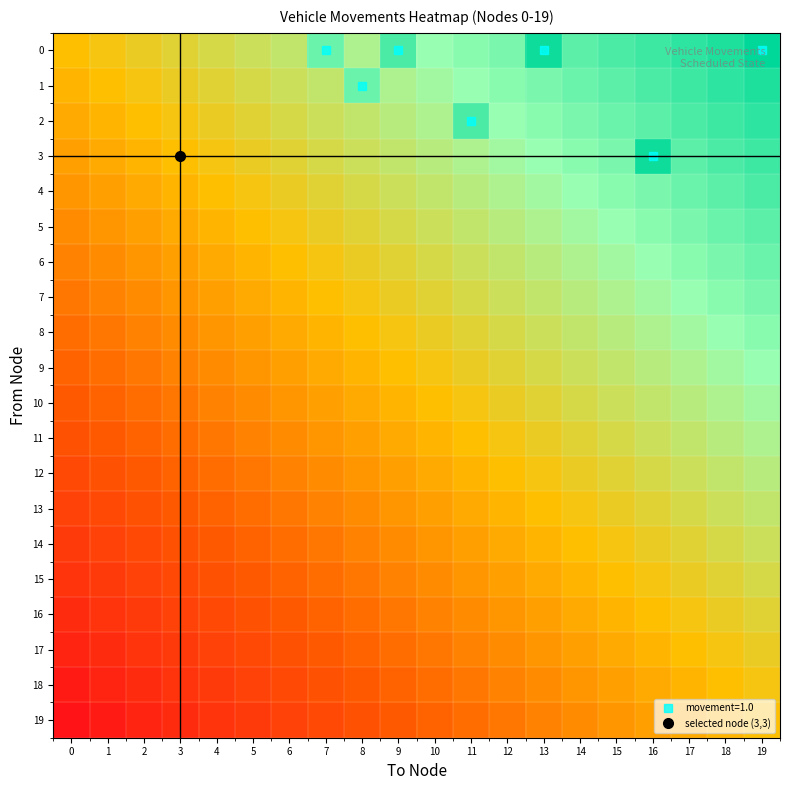

Reading left to right, extract all data points from this chart.

0: 0=0.0	1=0.1	2=0.1	3=0.1	4=0.2	5=0.2	6=0.3	7=0.6	8=0.4	9=0.8	10=0.5	11=0.6	12=0.6	13=0.9	14=0.7	15=0.8	16=0.8	17=0.8	18=0.9	19=1.2
1: 0=-0.1	1=0.0	2=0.1	3=0.1	4=0.1	5=0.2	6=0.2	7=0.3	8=0.6	9=0.4	10=0.5	11=0.5	12=0.6	13=0.6	14=0.7	15=0.7	16=0.8	17=0.8	18=0.8	19=0.9
2: 0=-0.1	1=-0.1	2=0.0	3=0.1	4=0.1	5=0.1	6=0.2	7=0.2	8=0.3	9=0.3	10=0.4	11=0.8	12=0.5	13=0.6	14=0.6	15=0.7	16=0.7	17=0.8	18=0.8	19=0.8
3: 0=-0.1	1=-0.1	2=-0.1	3=0.0	4=0.1	5=0.1	6=0.1	7=0.2	8=0.2	9=0.3	10=0.3	11=0.4	12=0.5	13=0.5	14=0.6	15=0.6	16=0.9	17=0.7	18=0.8	19=0.8
4: 0=-0.2	1=-0.1	2=-0.1	3=-0.1	4=0.0	5=0.1	6=0.1	7=0.1	8=0.2	9=0.2	10=0.3	11=0.3	12=0.4	13=0.5	14=0.5	15=0.6	16=0.6	17=0.7	18=0.7	19=0.8
5: 0=-0.2	1=-0.2	2=-0.1	3=-0.1	4=-0.1	5=0.0	6=0.1	7=0.1	8=0.1	9=0.2	10=0.2	11=0.3	12=0.3	13=0.4	14=0.5	15=0.5	16=0.6	17=0.6	18=0.7	19=0.7
6: 0=-0.3	1=-0.2	2=-0.2	3=-0.1	4=-0.1	5=-0.1	6=0.0	7=0.1	8=0.1	9=0.1	10=0.2	11=0.2	12=0.3	13=0.3	14=0.4	15=0.5	16=0.5	17=0.6	18=0.6	19=0.7
7: 0=-0.3	1=-0.3	2=-0.2	3=-0.2	4=-0.1	5=-0.1	6=-0.1	7=0.0	8=0.1	9=0.1	10=0.1	11=0.2	12=0.2	13=0.3	14=0.3	15=0.4	16=0.5	17=0.5	18=0.6	19=0.6
8: 0=-0.4	1=-0.3	2=-0.3	3=-0.2	4=-0.2	5=-0.1	6=-0.1	7=-0.1	8=0.0	9=0.1	10=0.1	11=0.1	12=0.2	13=0.2	14=0.3	15=0.3	16=0.4	17=0.5	18=0.5	19=0.6
9: 0=-0.5	1=-0.4	2=-0.3	3=-0.3	4=-0.2	5=-0.2	6=-0.1	7=-0.1	8=-0.1	9=0.0	10=0.1	11=0.1	12=0.1	13=0.2	14=0.2	15=0.3	16=0.3	17=0.4	18=0.5	19=0.5
10: 0=-0.5	1=-0.5	2=-0.4	3=-0.3	4=-0.3	5=-0.2	6=-0.2	7=-0.1	8=-0.1	9=-0.1	10=0.0	11=0.1	12=0.1	13=0.1	14=0.2	15=0.2	16=0.3	17=0.3	18=0.4	19=0.5
11: 0=-0.6	1=-0.5	2=-0.5	3=-0.4	4=-0.3	5=-0.3	6=-0.2	7=-0.2	8=-0.1	9=-0.1	10=-0.1	11=0.0	12=0.1	13=0.1	14=0.1	15=0.2	16=0.2	17=0.3	18=0.3	19=0.4
12: 0=-0.6	1=-0.6	2=-0.5	3=-0.5	4=-0.4	5=-0.3	6=-0.3	7=-0.2	8=-0.2	9=-0.1	10=-0.1	11=-0.1	12=0.0	13=0.1	14=0.1	15=0.1	16=0.2	17=0.2	18=0.3	19=0.3
13: 0=-0.7	1=-0.6	2=-0.6	3=-0.5	4=-0.5	5=-0.4	6=-0.3	7=-0.3	8=-0.2	9=-0.2	10=-0.1	11=-0.1	12=-0.1	13=0.0	14=0.1	15=0.1	16=0.1	17=0.2	18=0.2	19=0.3
14: 0=-0.7	1=-0.7	2=-0.6	3=-0.6	4=-0.5	5=-0.5	6=-0.4	7=-0.3	8=-0.3	9=-0.2	10=-0.2	11=-0.1	12=-0.1	13=-0.1	14=0.0	15=0.1	16=0.1	17=0.1	18=0.2	19=0.2
15: 0=-0.8	1=-0.7	2=-0.7	3=-0.6	4=-0.6	5=-0.5	6=-0.5	7=-0.4	8=-0.3	9=-0.3	10=-0.2	11=-0.2	12=-0.1	13=-0.1	14=-0.1	15=0.0	16=0.1	17=0.1	18=0.1	19=0.2
16: 0=-0.8	1=-0.8	2=-0.7	3=-0.7	4=-0.6	5=-0.6	6=-0.5	7=-0.5	8=-0.4	9=-0.3	10=-0.3	11=-0.2	12=-0.2	13=-0.1	14=-0.1	15=-0.1	16=0.0	17=0.1	18=0.1	19=0.1
17: 0=-0.8	1=-0.8	2=-0.8	3=-0.7	4=-0.7	5=-0.6	6=-0.6	7=-0.5	8=-0.5	9=-0.4	10=-0.3	11=-0.3	12=-0.2	13=-0.2	14=-0.1	15=-0.1	16=-0.1	17=0.0	18=0.1	19=0.1
18: 0=-0.9	1=-0.8	2=-0.8	3=-0.8	4=-0.7	5=-0.7	6=-0.6	7=-0.6	8=-0.5	9=-0.5	10=-0.4	11=-0.3	12=-0.3	13=-0.2	14=-0.2	15=-0.1	16=-0.1	17=-0.1	18=0.0	19=0.1
19: 0=-0.9	1=-0.9	2=-0.8	3=-0.8	4=-0.8	5=-0.7	6=-0.7	7=-0.6	8=-0.6	9=-0.5	10=-0.5	11=-0.4	12=-0.3	13=-0.3	14=-0.2	15=-0.2	16=-0.1	17=-0.1	18=-0.1	19=0.0